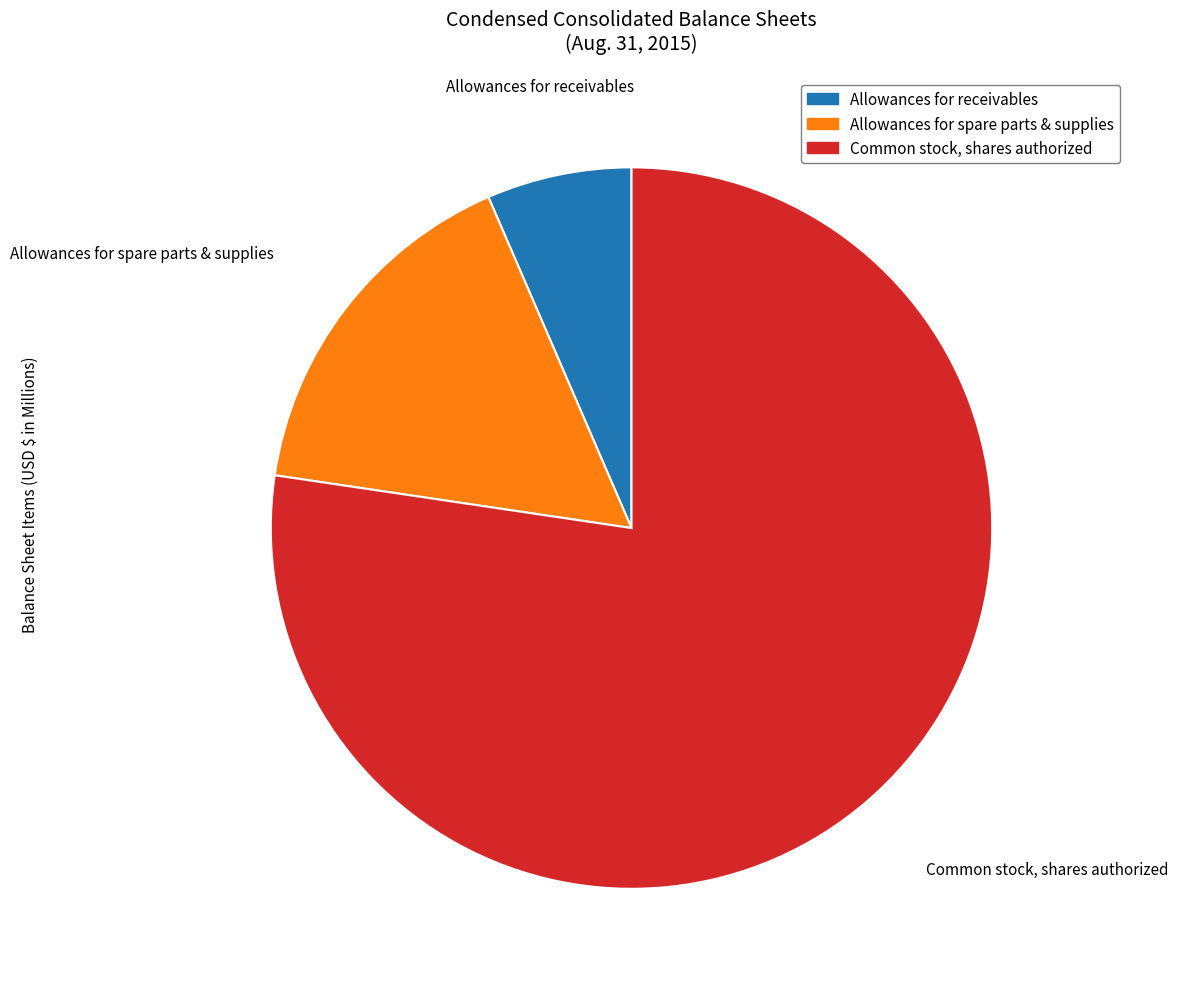

True or false: Allowances for spare parts & supplies accounts for 24% of the total.

False